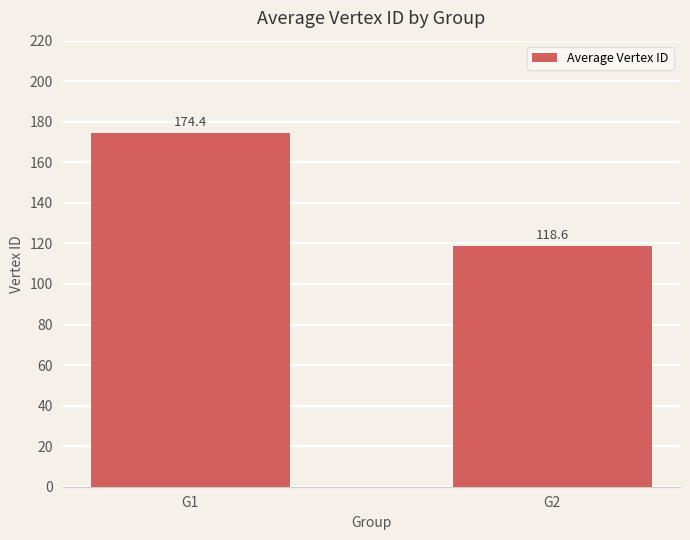

The value at G2 is 118.6. True or false?

True